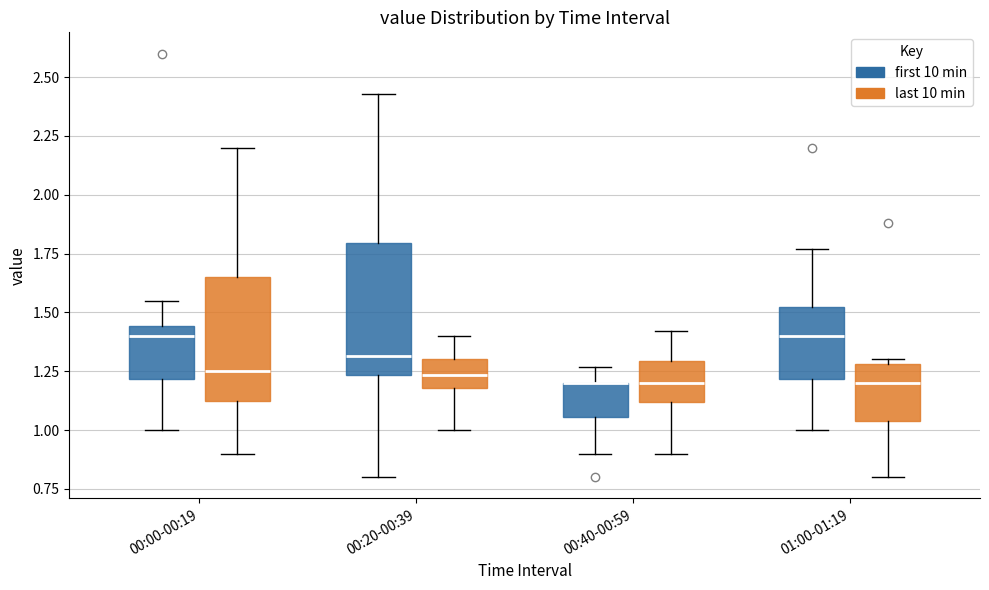

Where does the lower whisker of the box for 00:00-00:19 (last 10 min) end on the y-axis? The values are not printed on the chart, so give them approximately, as read against the axis.

0.90